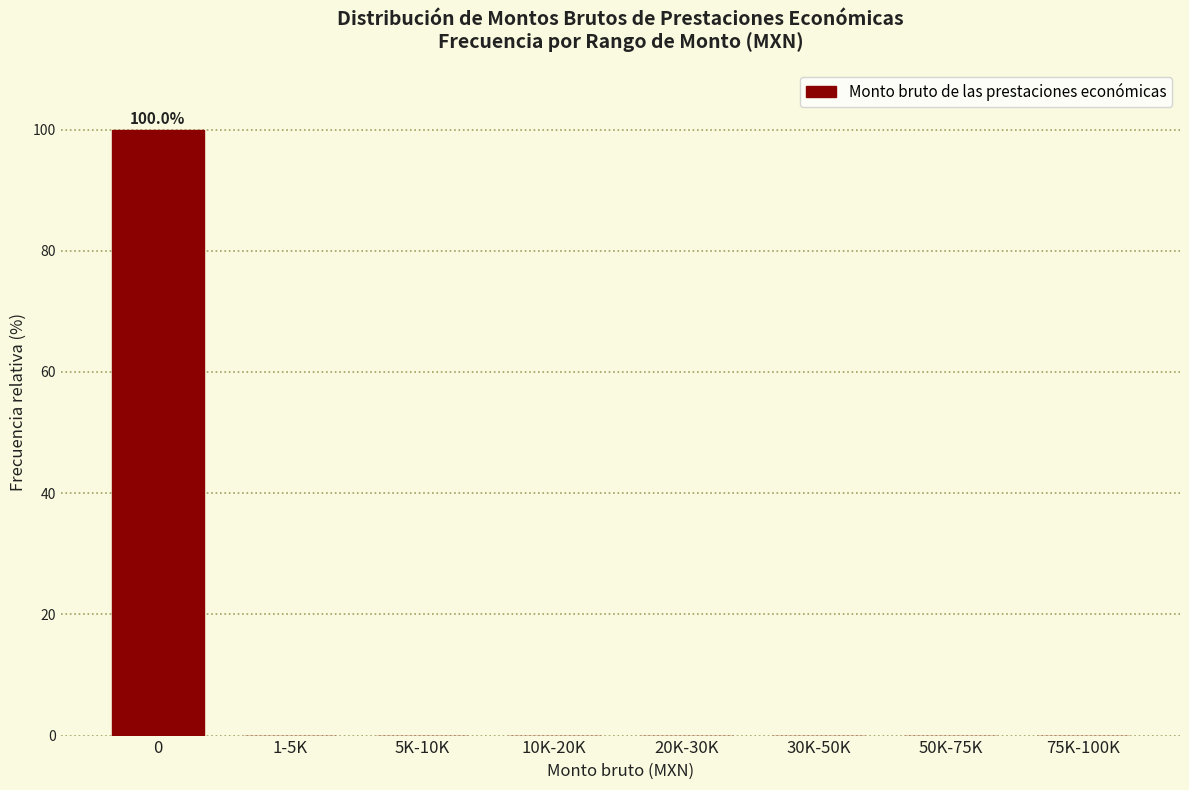

Reading left to right, extract all data points from this chart.

0=100	1-5K=0	5K-10K=0	10K-20K=0	20K-30K=0	30K-50K=0	50K-75K=0	75K-100K=0